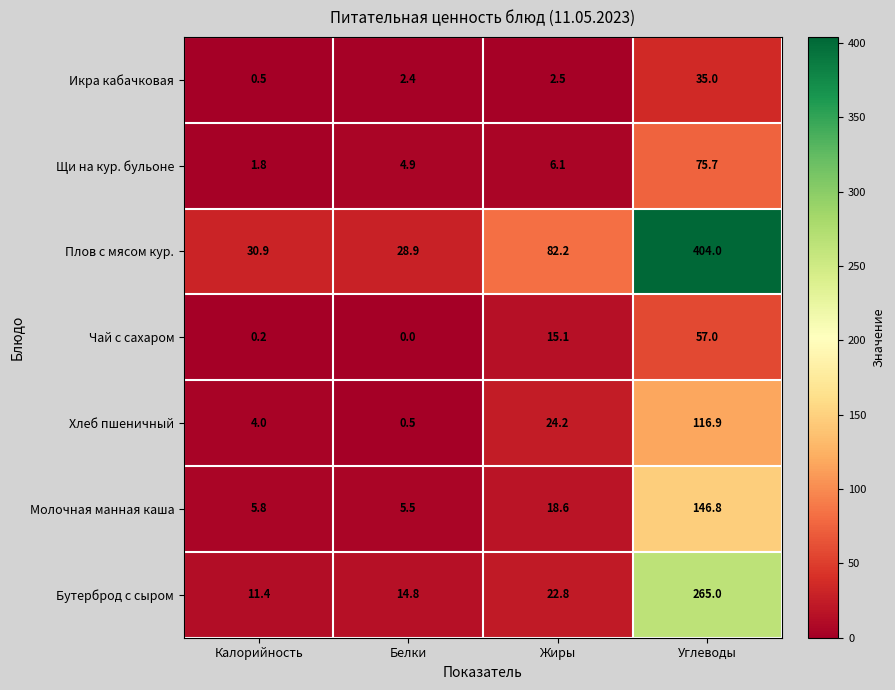

The Икра кабачковая series shows 2.4 at Белки. True or false?

True